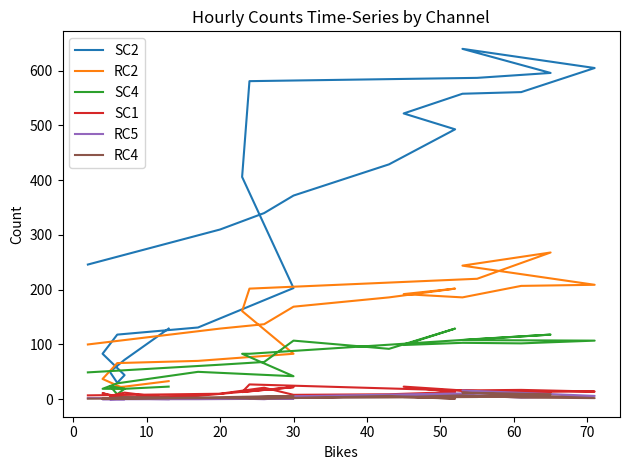

What is the lowest value of the RC4 series?

1